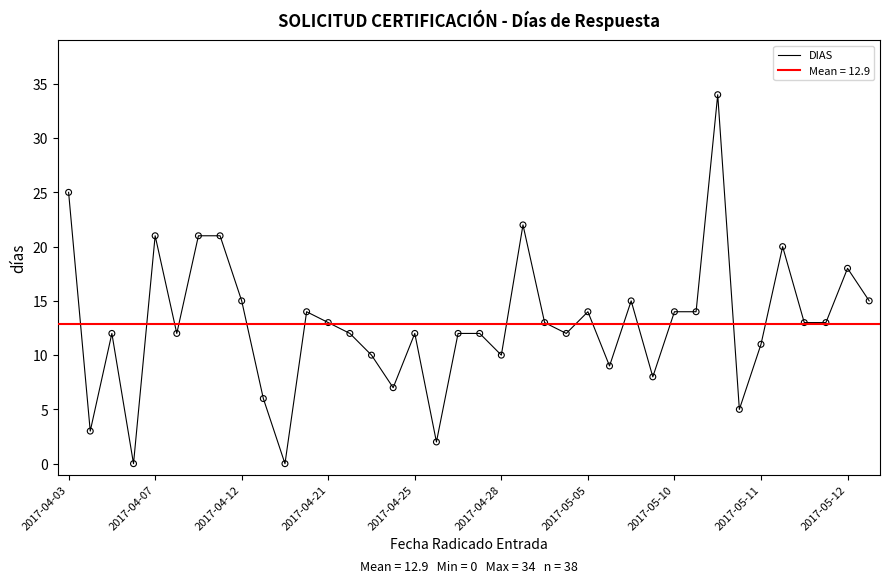

Between 13 and 16, which is larger?

13